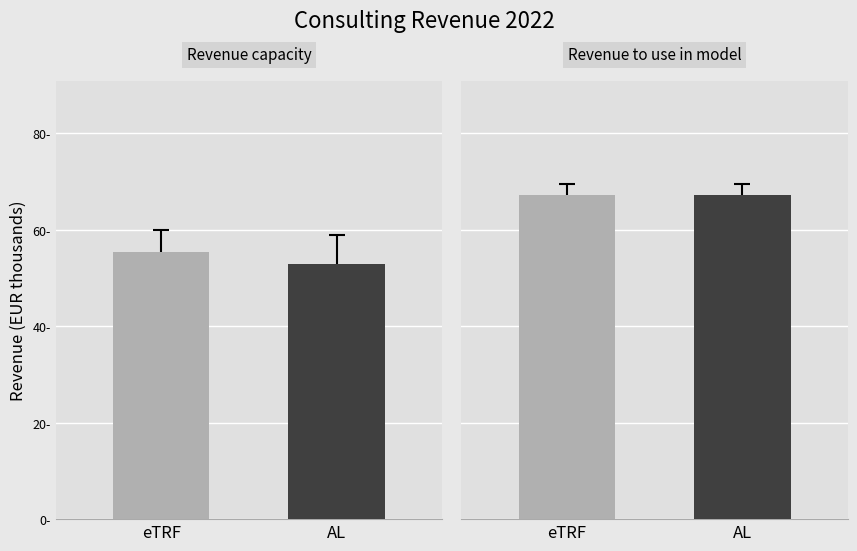

Rank the series at eTRF from highest to lowest value.

Revenue to use in model, Revenue capacity